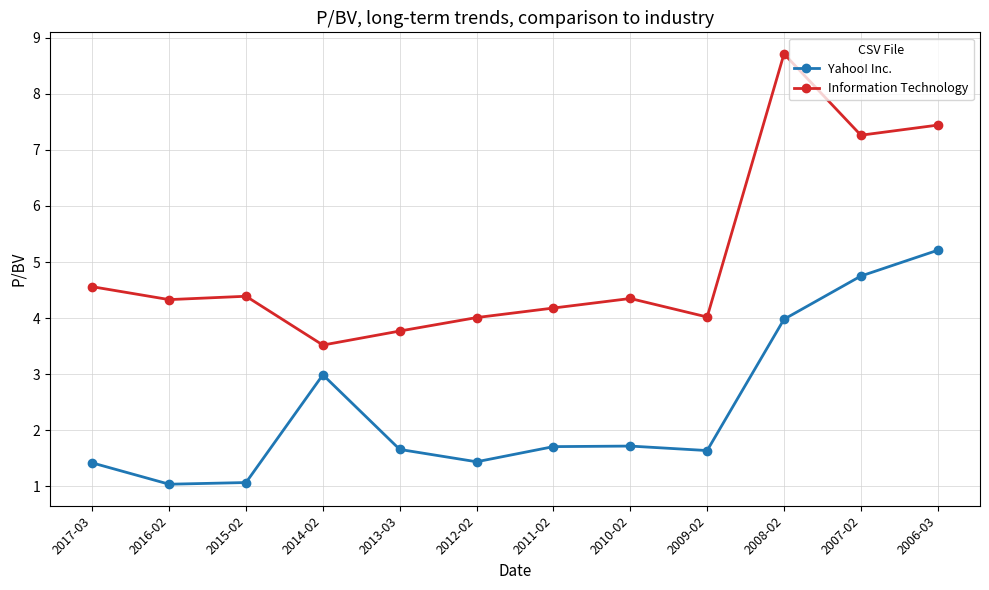

What is the spread (max minus min) of values at 2010-02?

2.6